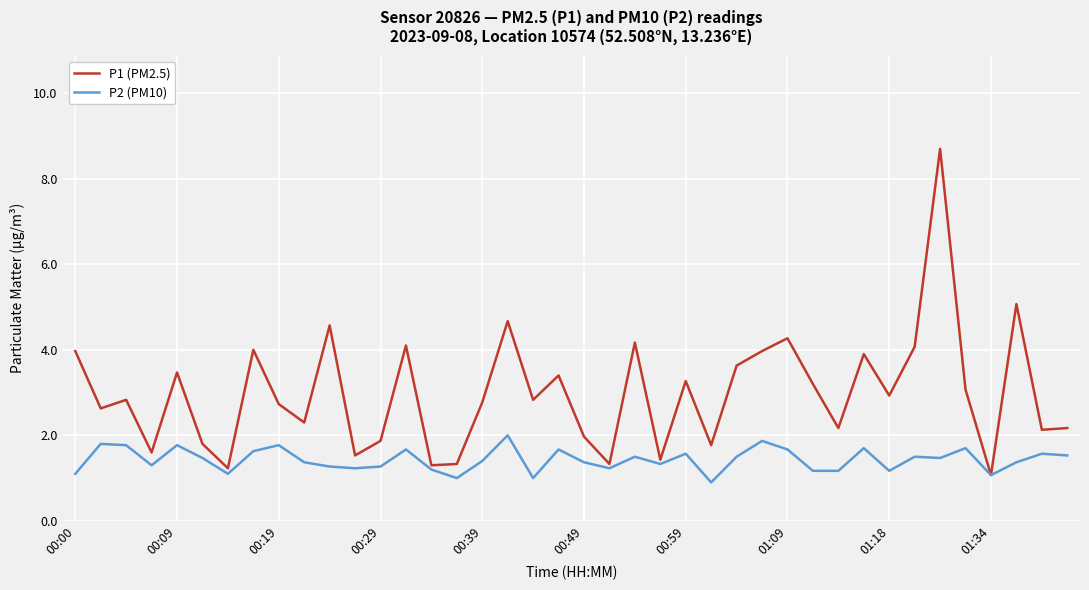

List the series in order of their peak value, highest first.

P1 (PM2.5), P2 (PM10)